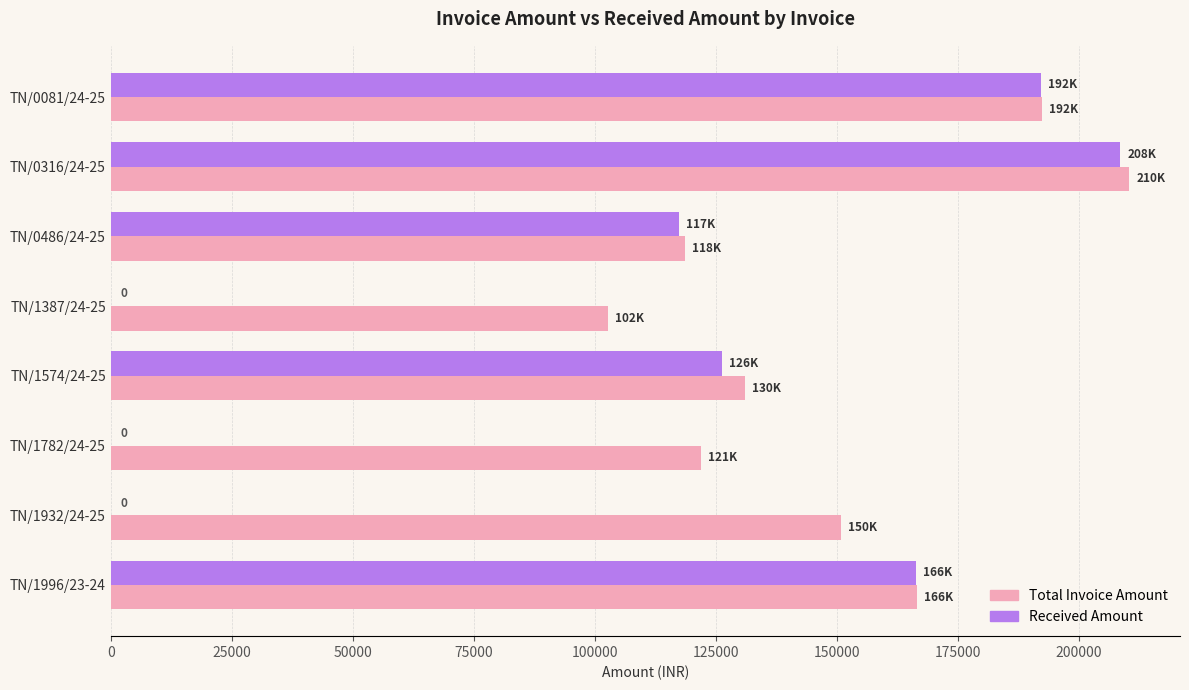

What is the sum of all Received Amount values?

810602